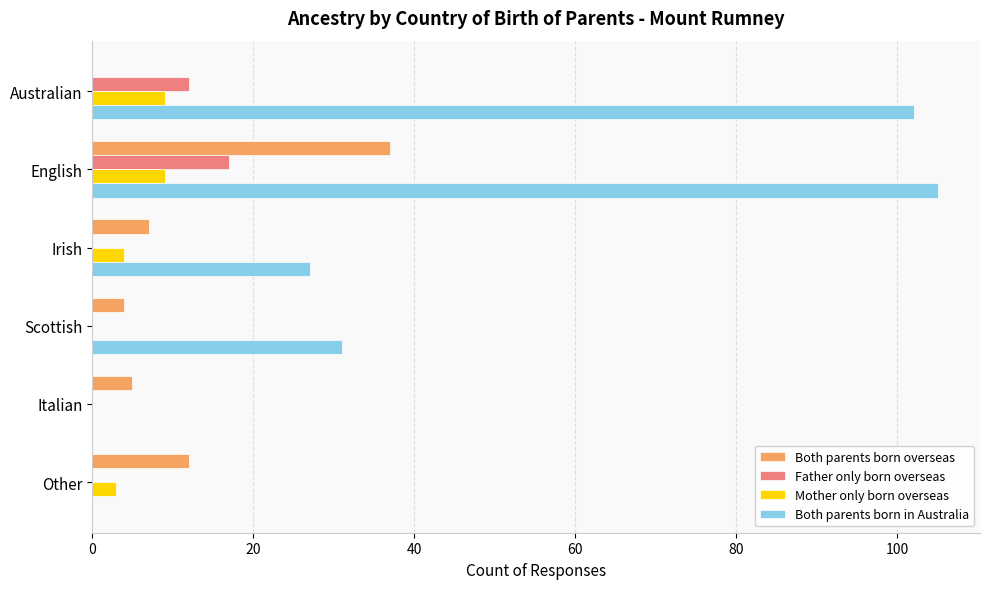

Between Australian and Other, which series saw the biggest shift?

Both parents born in Australia